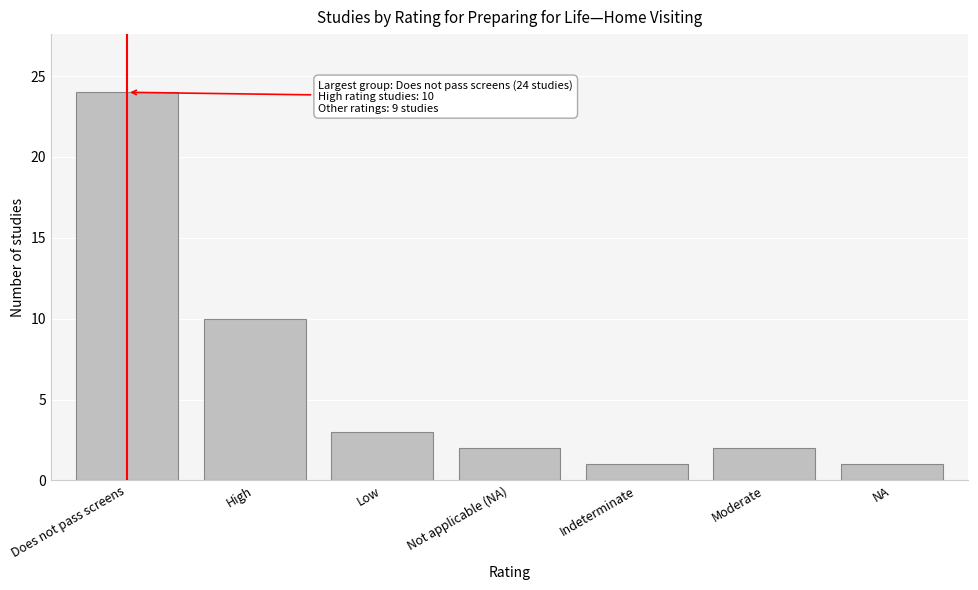

Reading left to right, extract all data points from this chart.

Does not pass screens=24	High=10	Low=3	Not applicable (NA)=2	Indeterminate=1	Moderate=2	NA=1